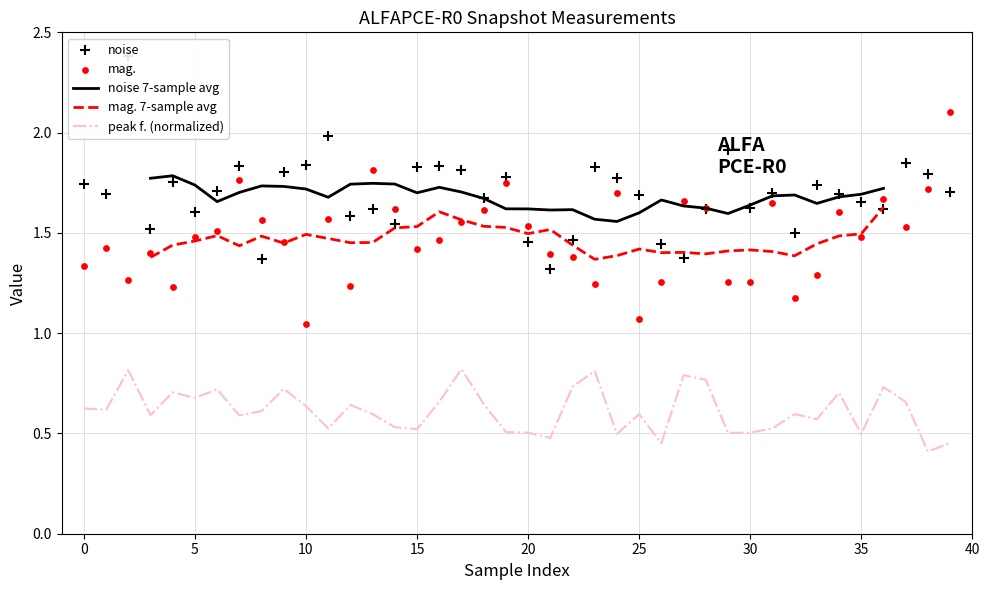

Which series reaches the minimum Y coordinate?

peak f. (normalized)